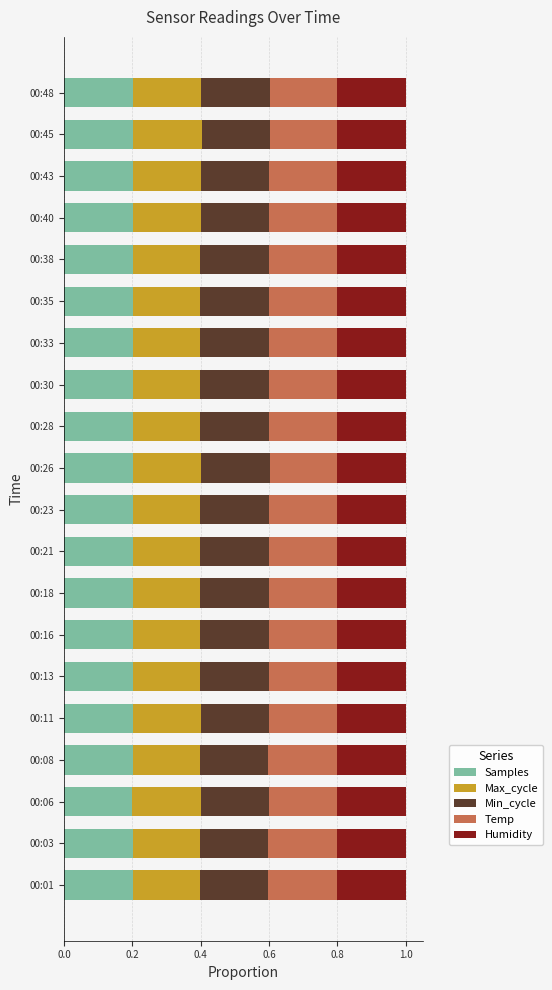

What is the total value across all series at 00:03?

1.0